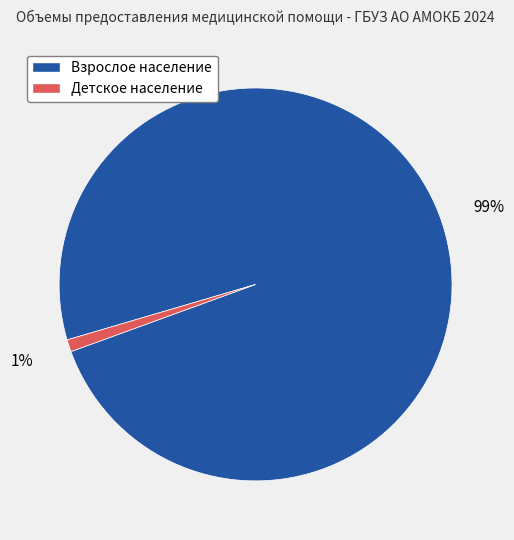

To the nearest percent, what is the average slice percentage?

50%